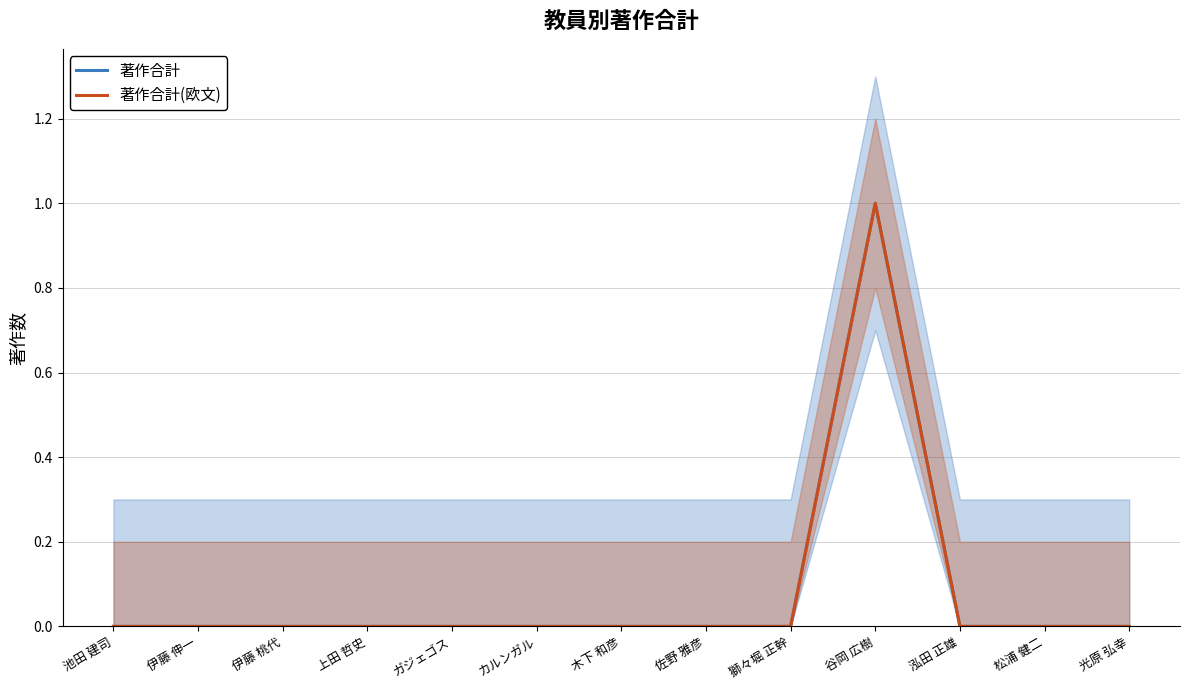

At カルンガル, list the series in order from largest to smallest.

著作合計, 著作合計(欧文)